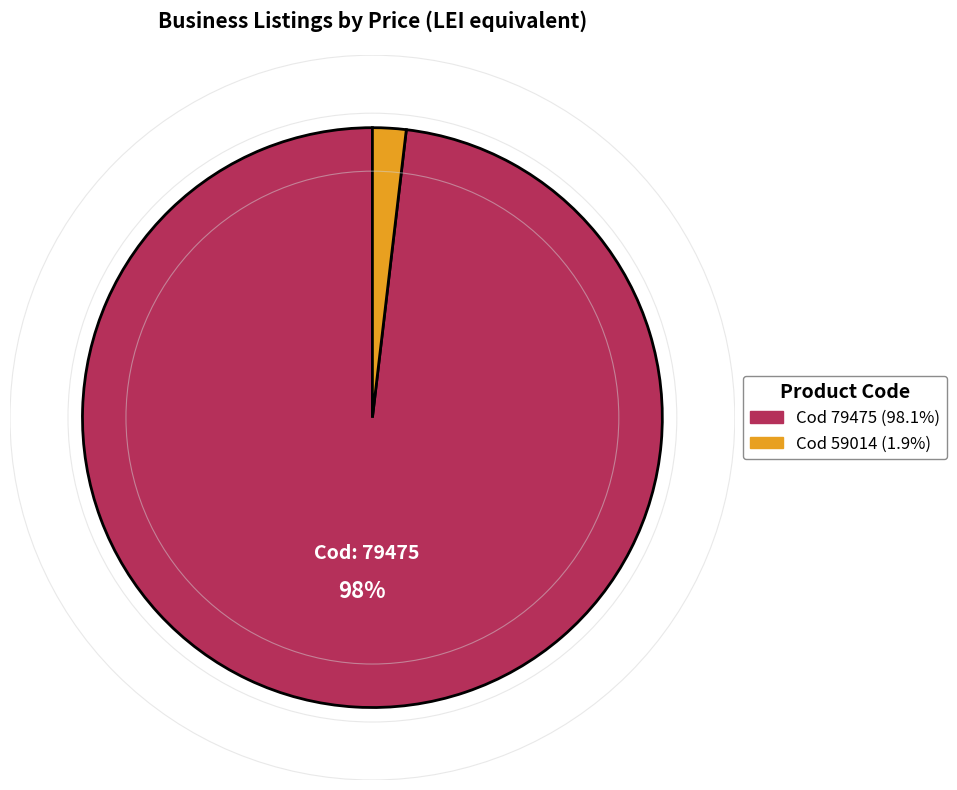

To the nearest percent, what is the difference between the largest and smallest slice percentages?

96%